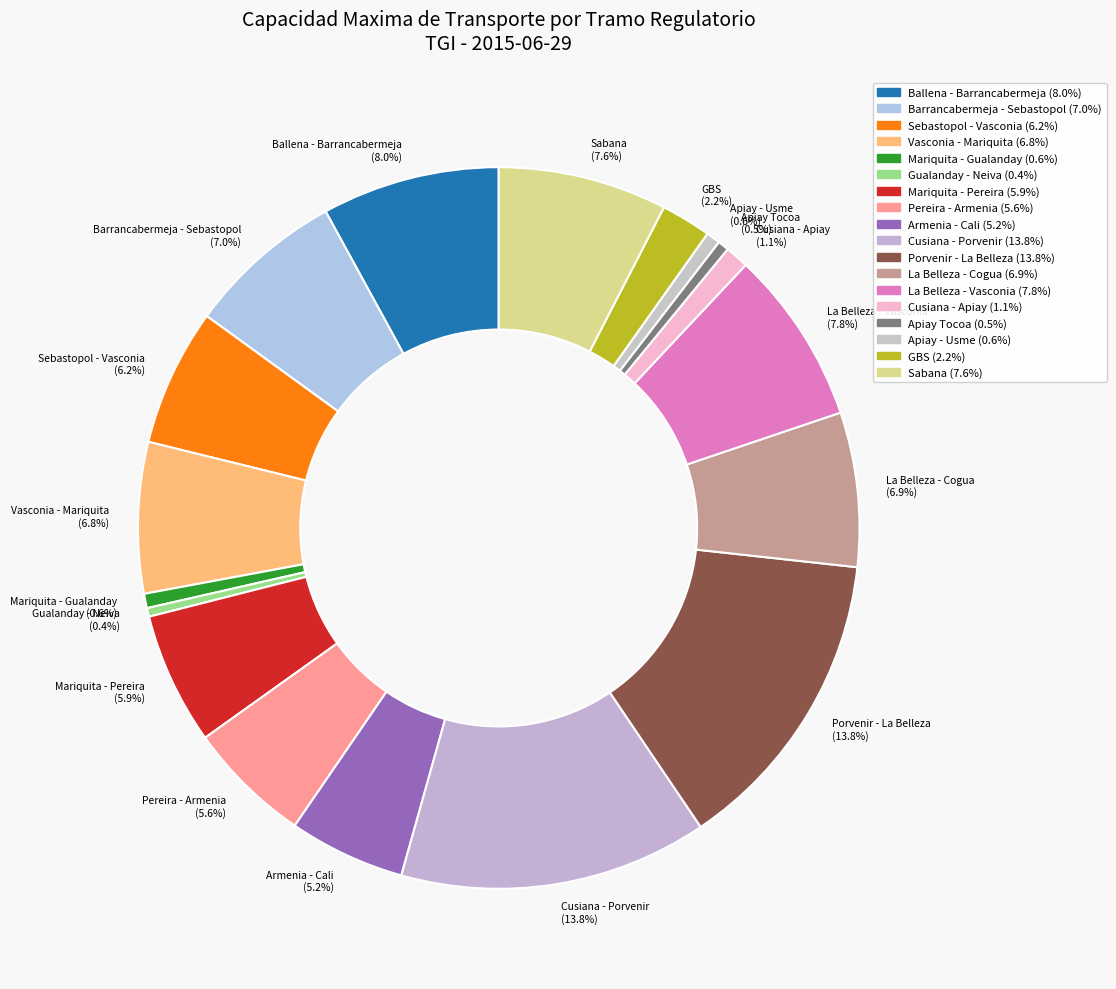

Is it true that Pereira - Armenia is 19% of the pie?

False